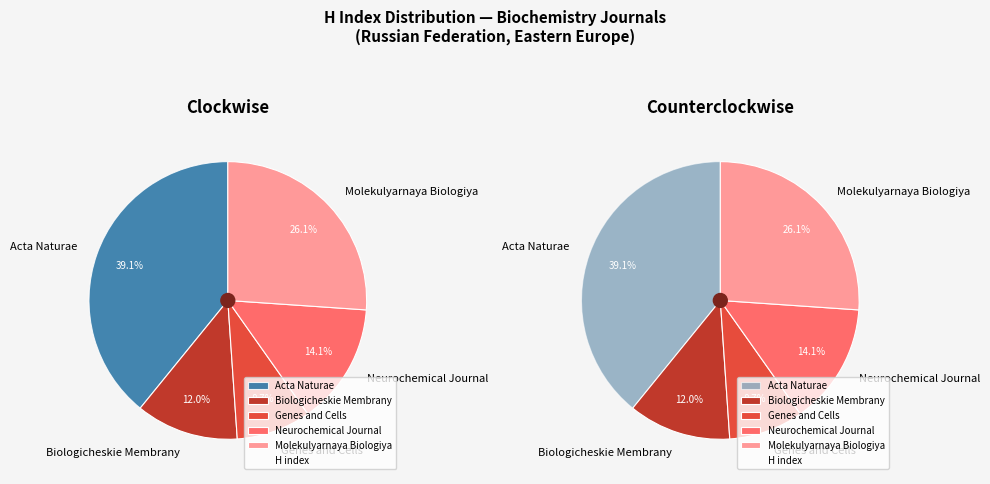

Which slice is the largest?

Acta Naturae